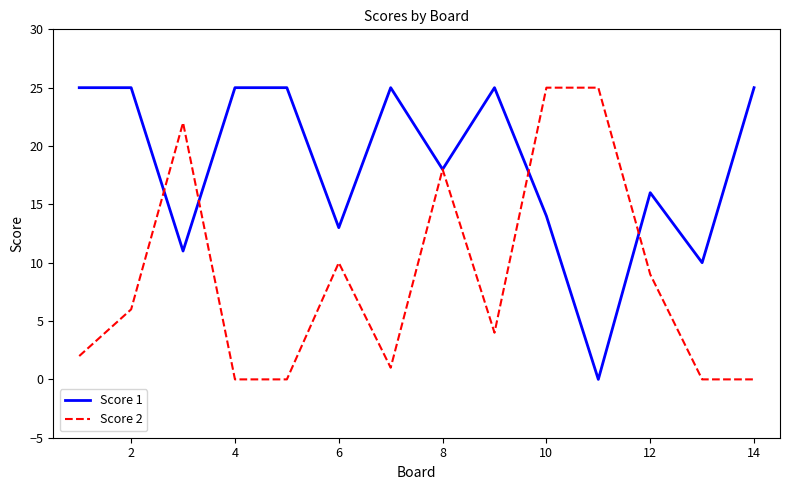

Rank the series by their average value, from lowest to highest.

Score 2, Score 1